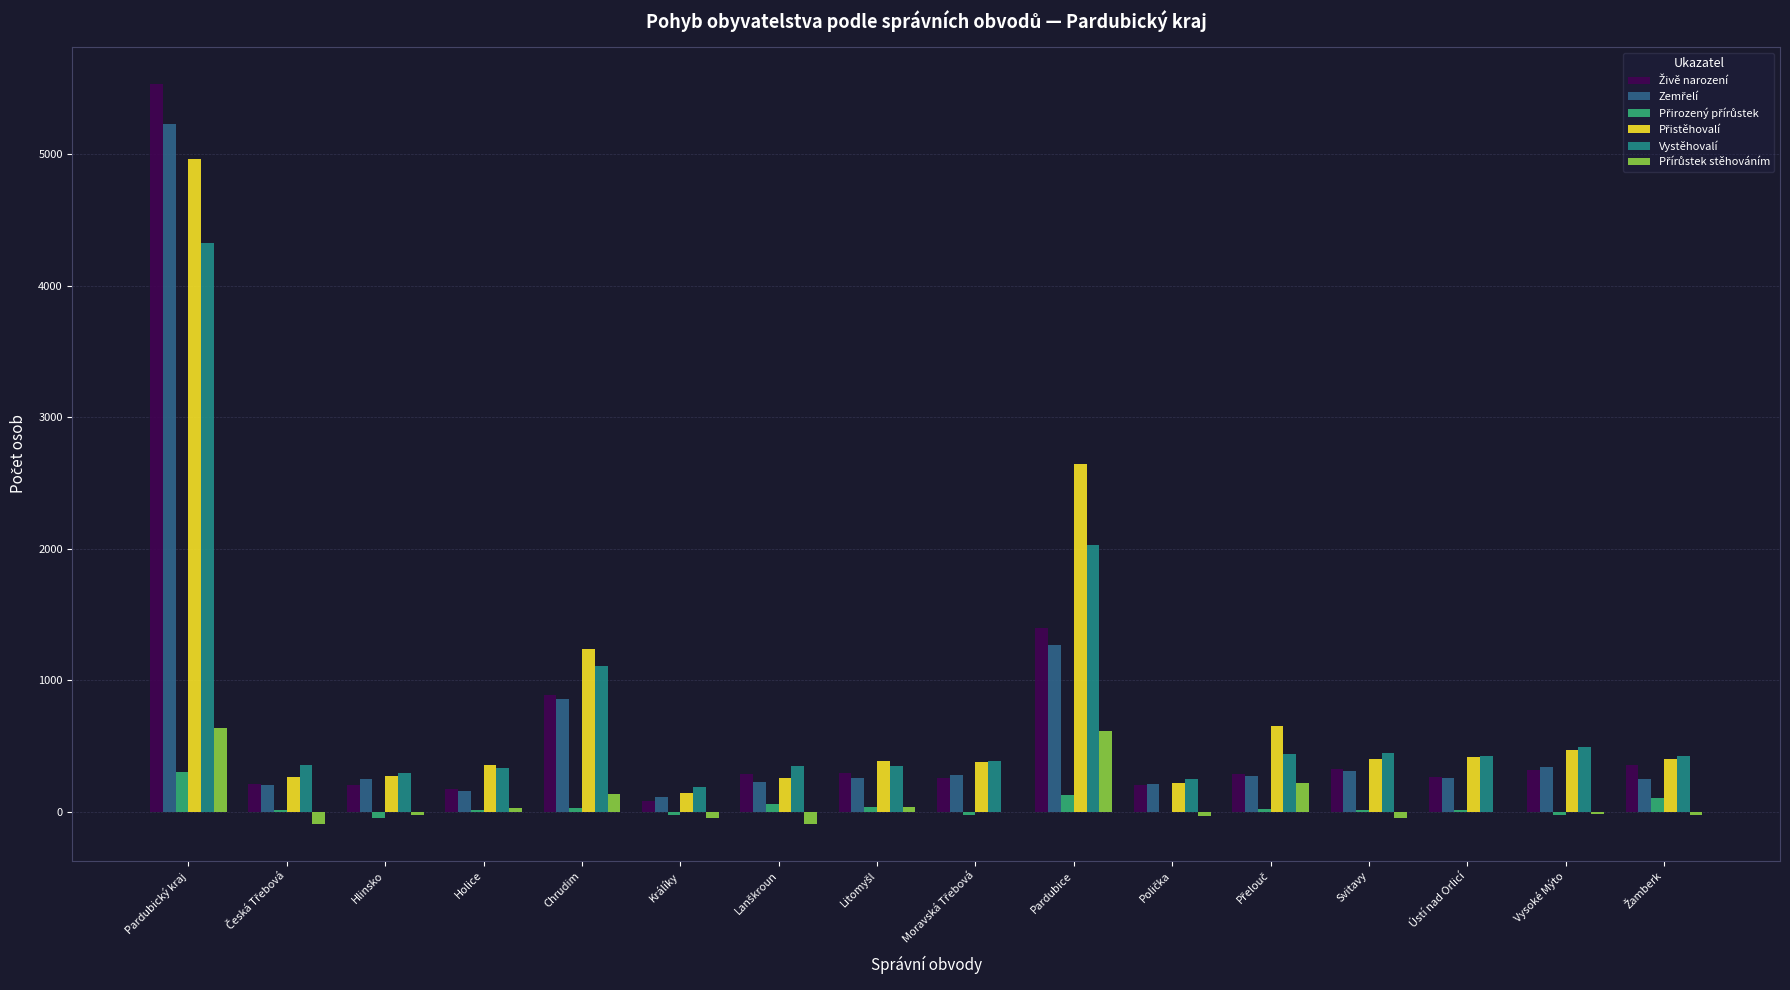

Are the bars horizontal?

No